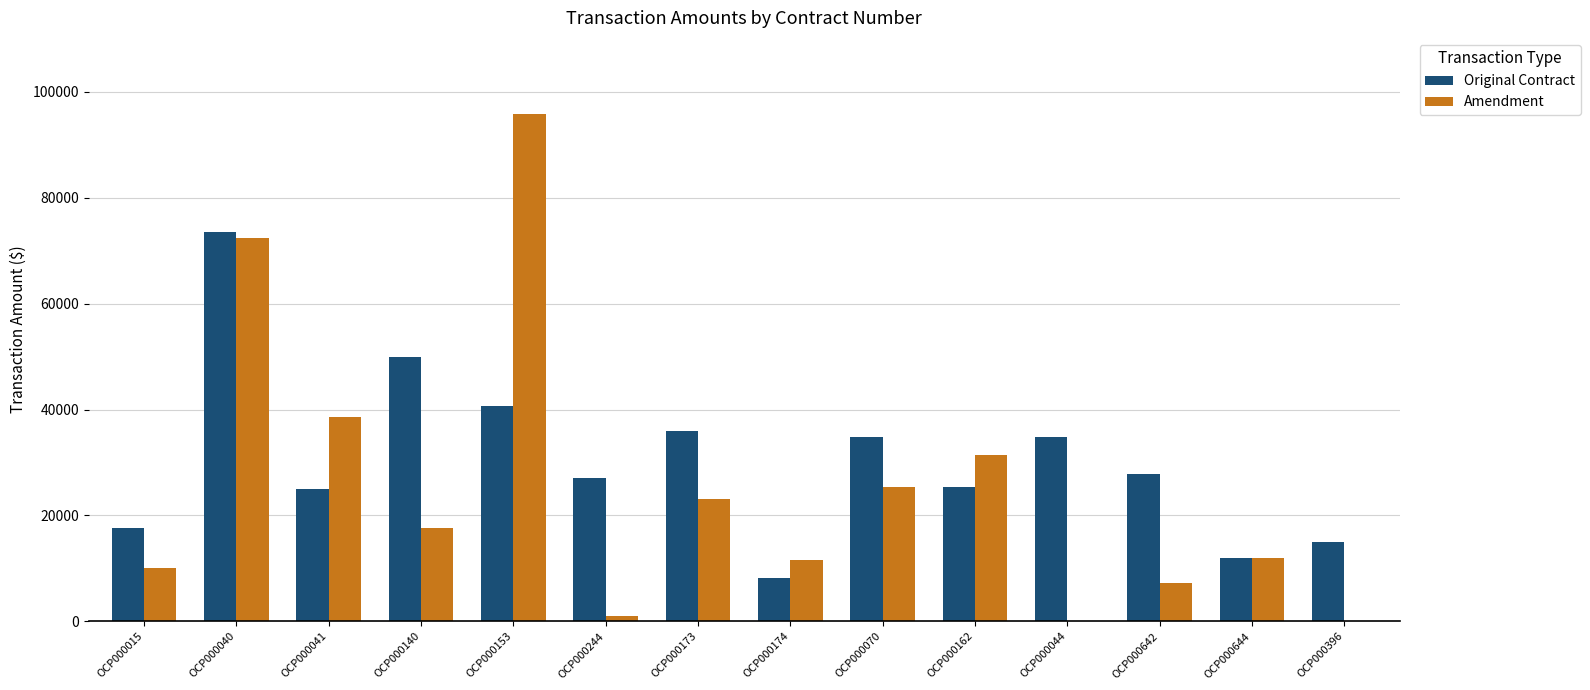

Which series has the largest range (max minus min)?

Amendment